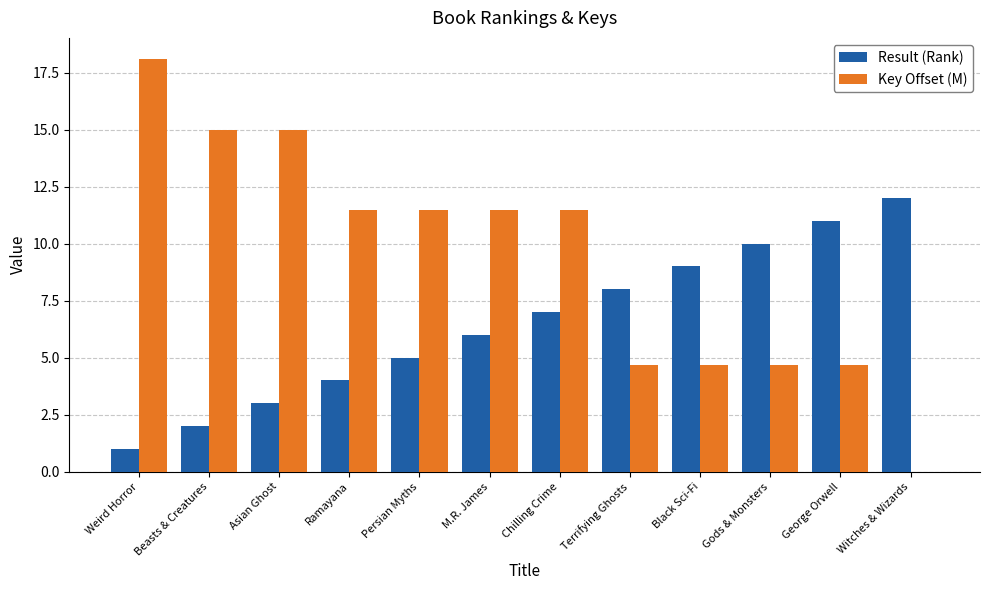

What value does the Key Offset (M) series have at George Orwell?

4.7